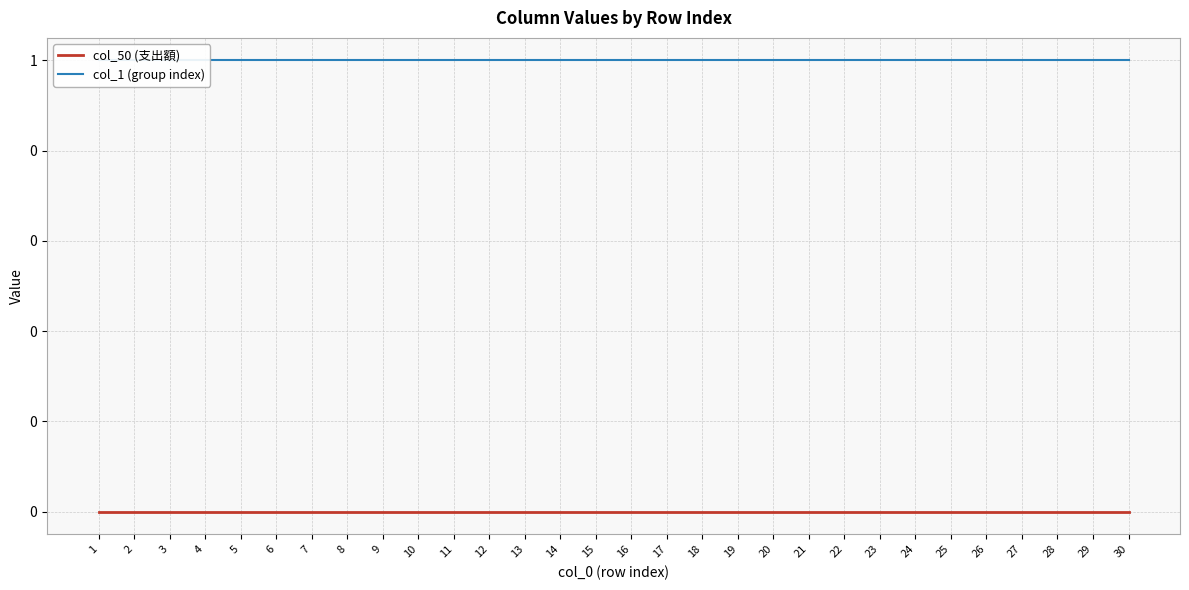

Which series has the largest range (max minus min)?

col_50 (支出額)